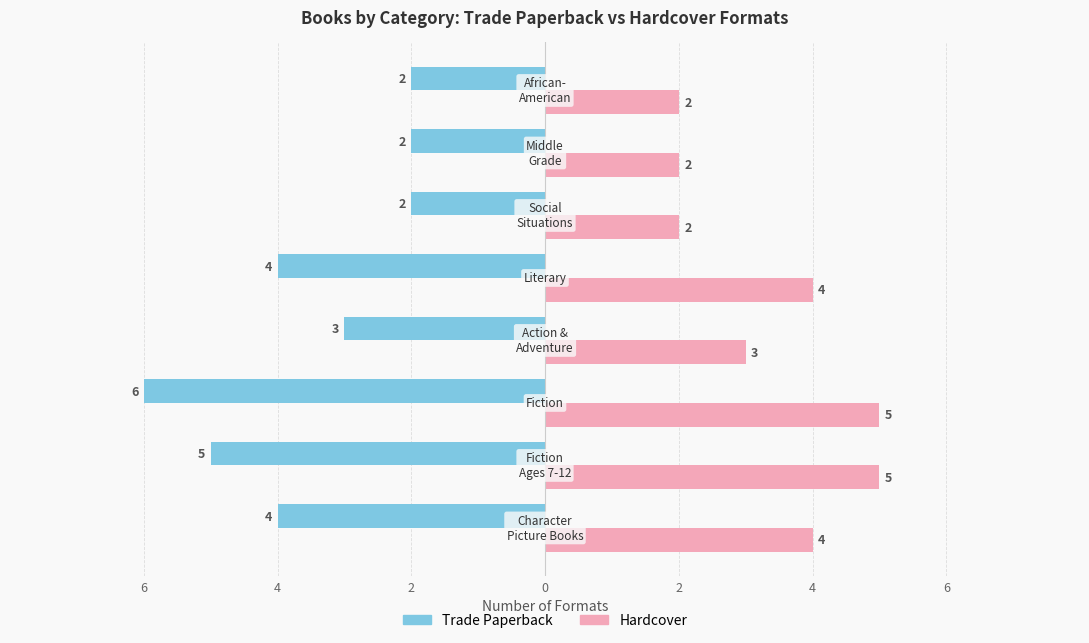

What are all the series names shown in the legend?

Trade Paperback, Hardcover